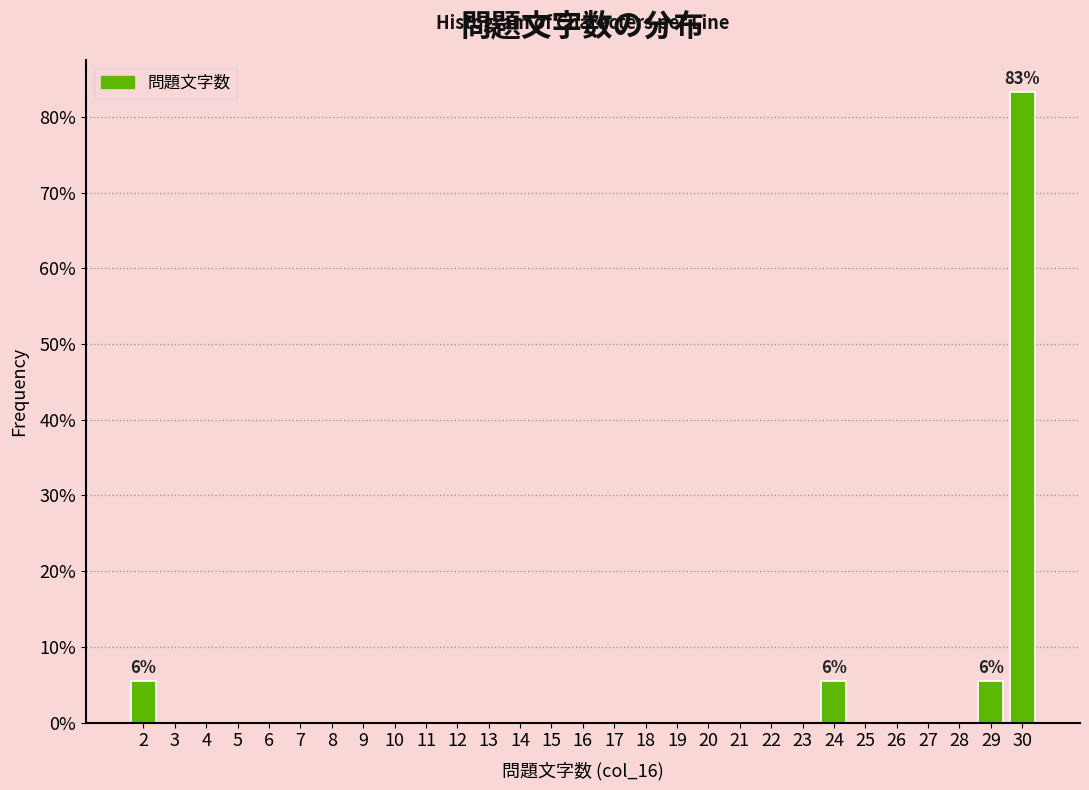

Which range on the x-axis has the tallest bar?

29.5 to 30.5